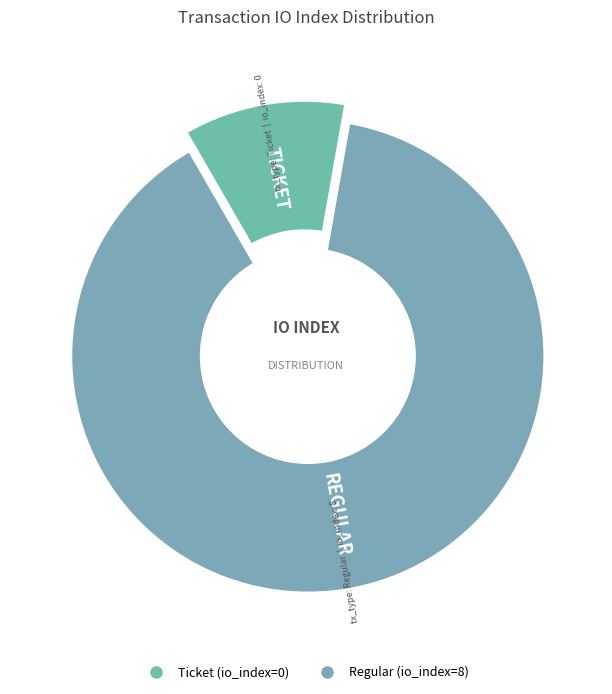

Count the number of slices in the pie.

2